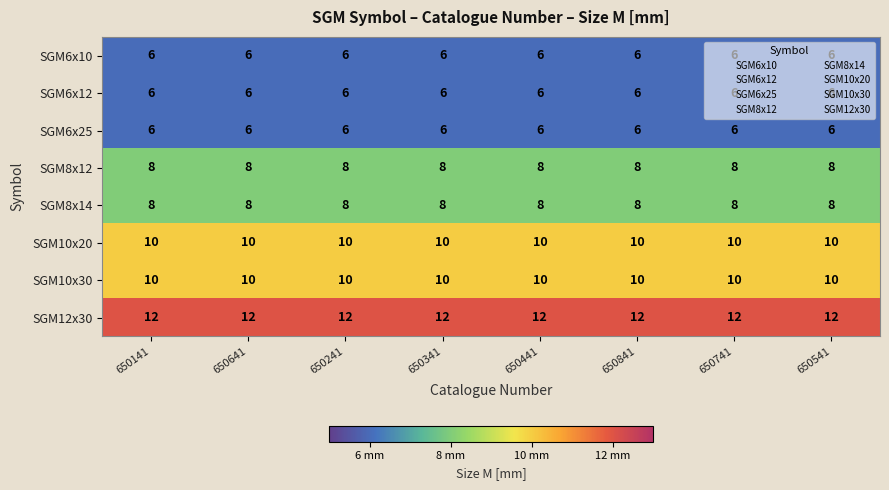

What is the sum of the SGM8x12 values at 650341 and 650141?

16